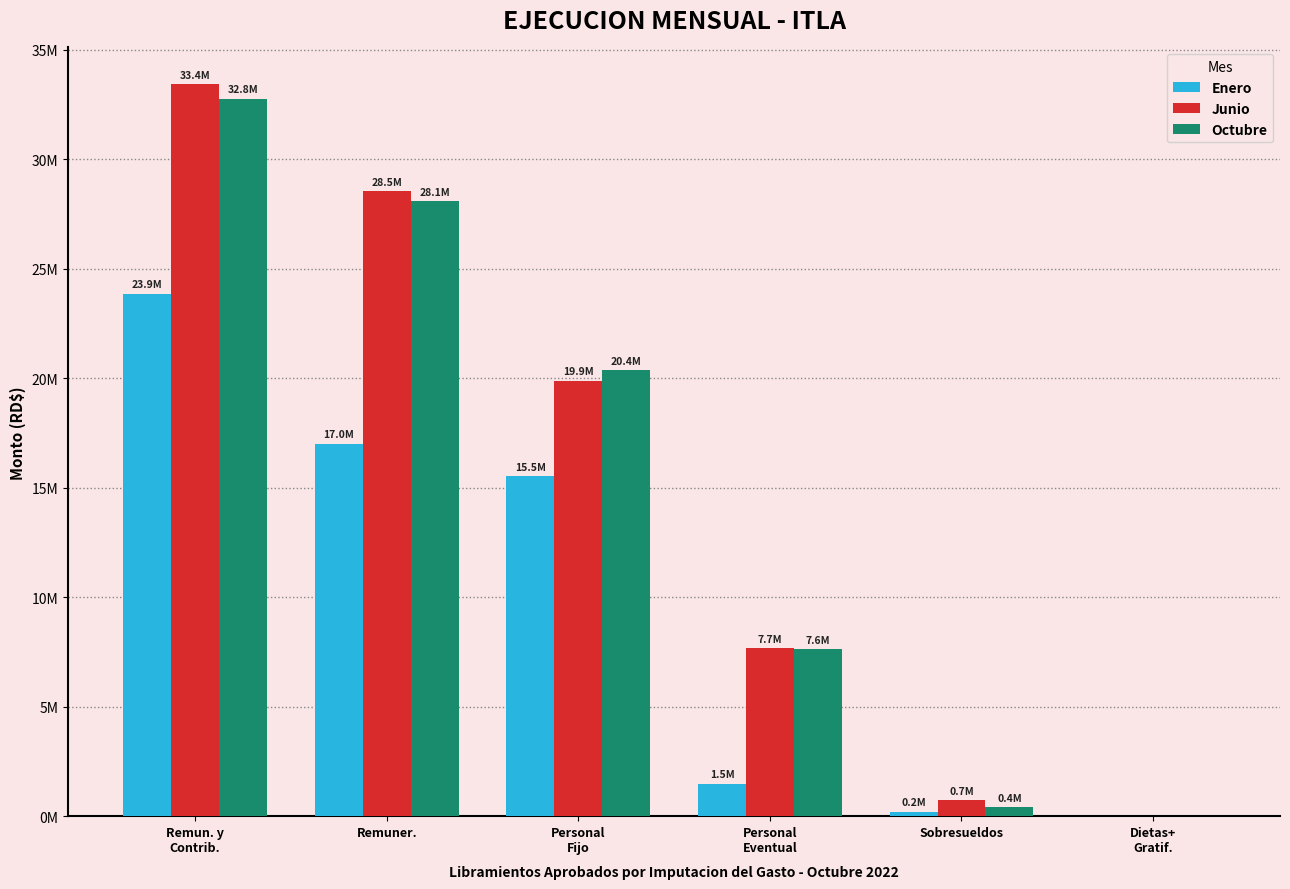

What are all the series names shown in the legend?

Enero, Junio, Octubre